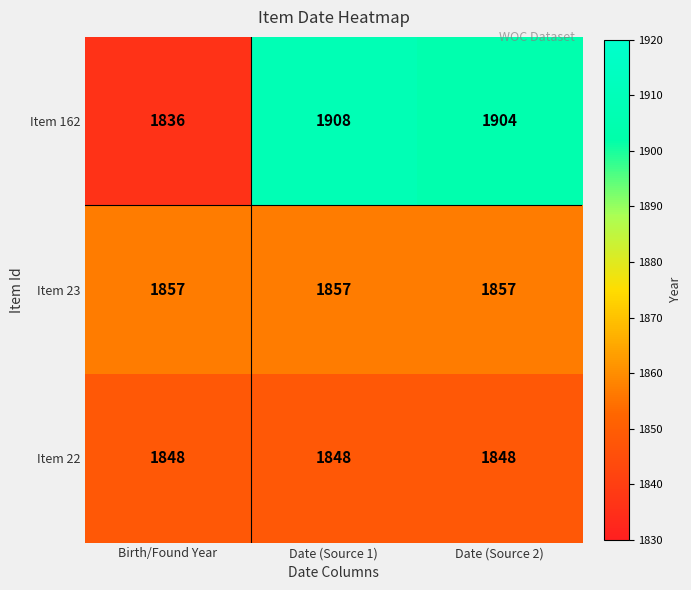

What is the difference between the maximum and second lowest values in the Item 162 series?

4